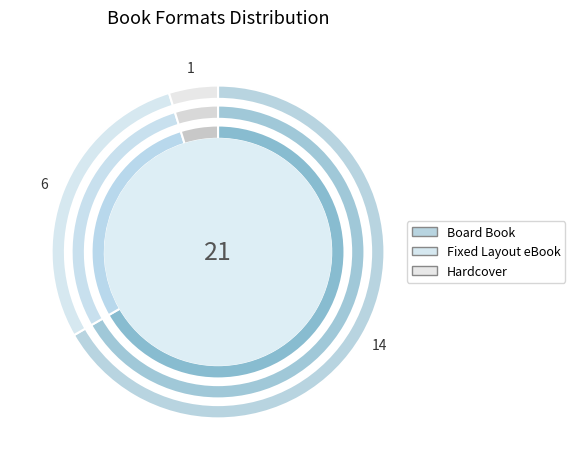

To the nearest percent, what percentage of the pie is Board Book?

67%